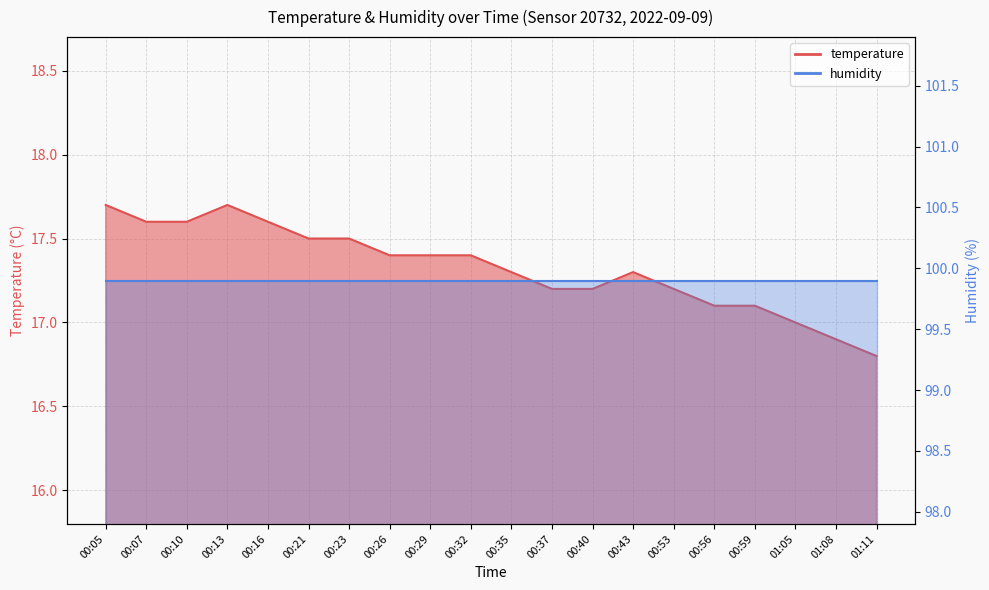

What is the difference between the values at 00:16 and 01:05?

0.6